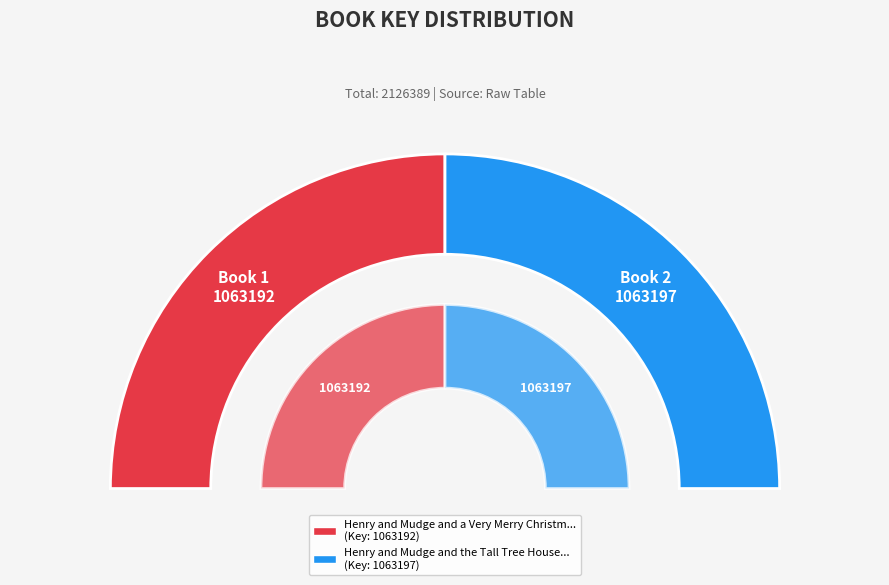

How many slices are in this pie chart?

2